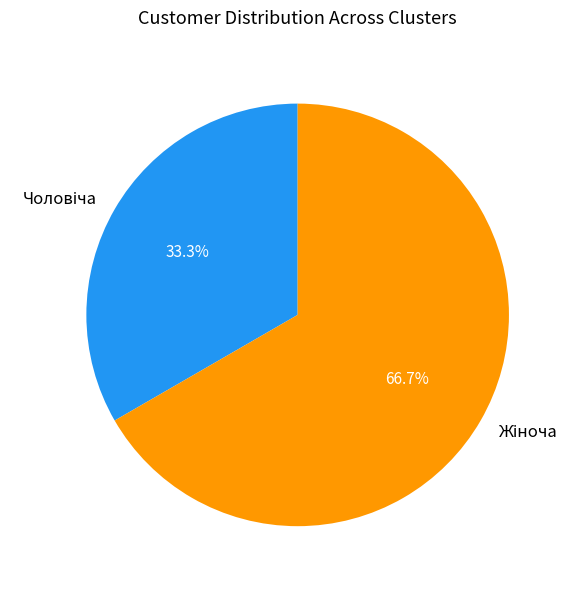

Does any single category account for the majority?

Yes